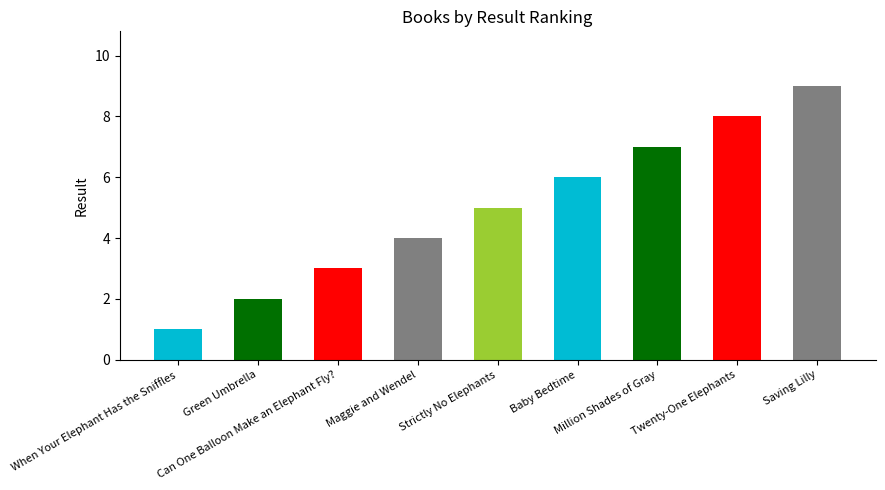

What is the difference between the maximum and minimum values?

8